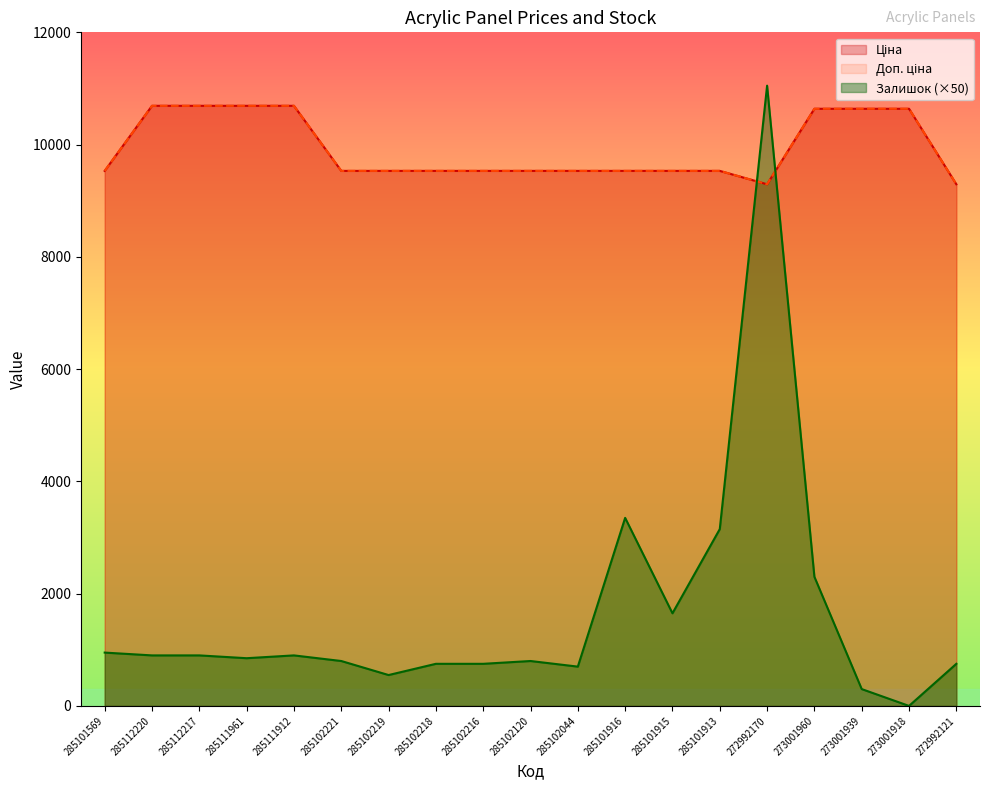

Rank the series at 285101913 from lowest to highest value.

Залишок, Ціна, Доп. ціна